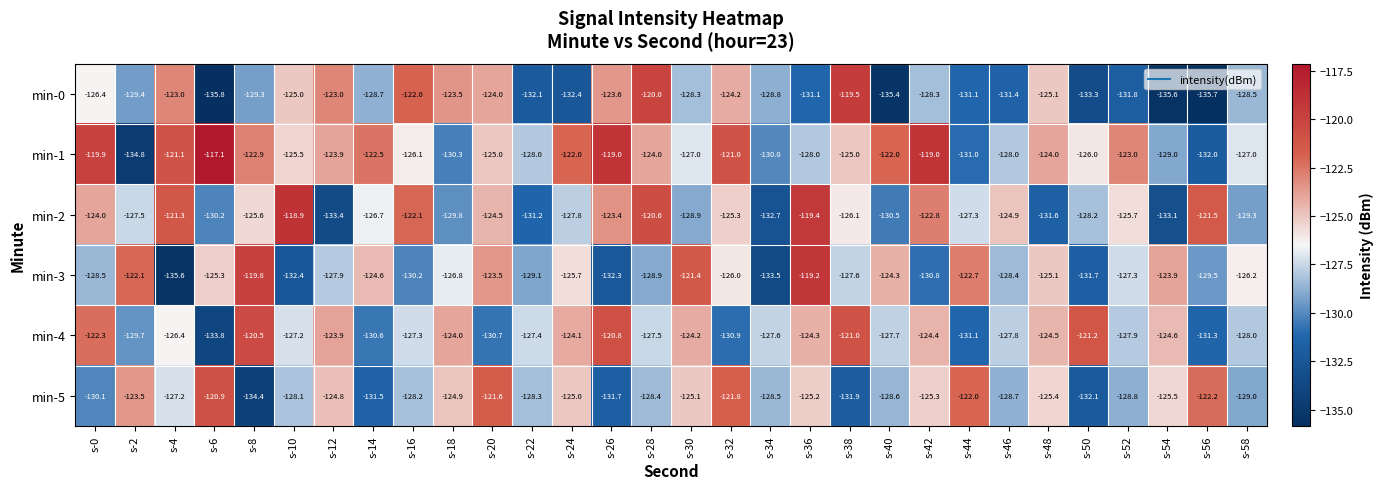

The value of min-1 at s-26 is -175.9. True or false?

False